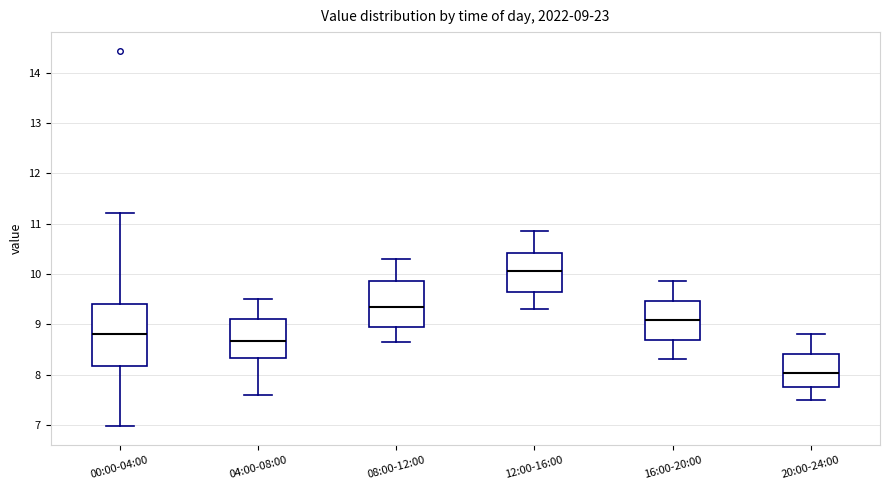

Which box's median line is the lowest?

20:00-24:00